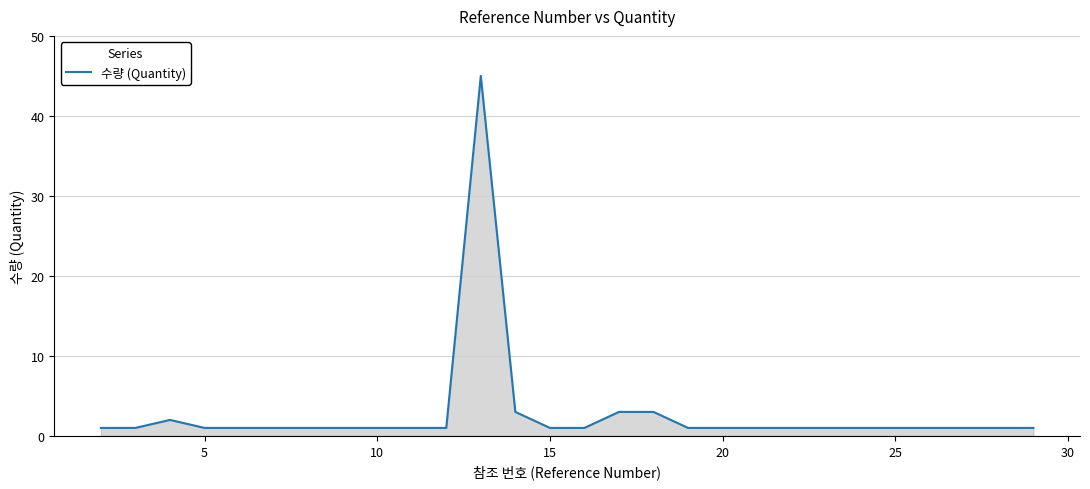

Does the chart have visible grid lines?

Yes